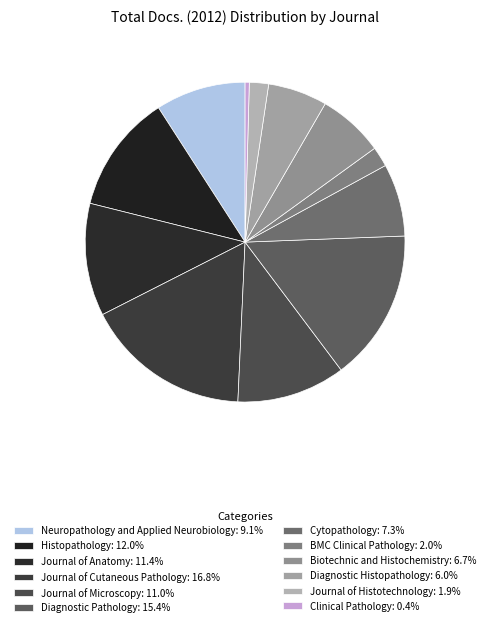

How many segments does this pie chart have?

12